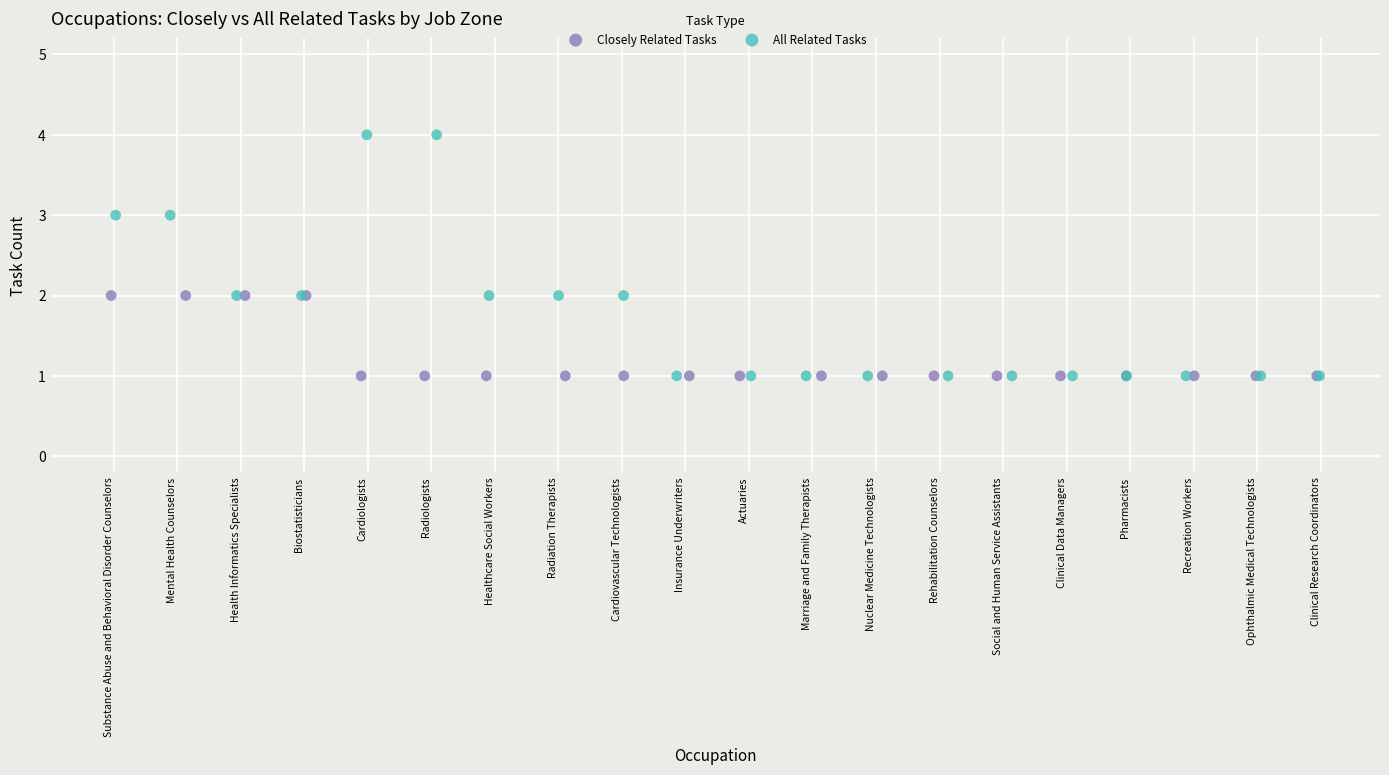

Which series has the largest Y range (max minus min)?

All Related Tasks